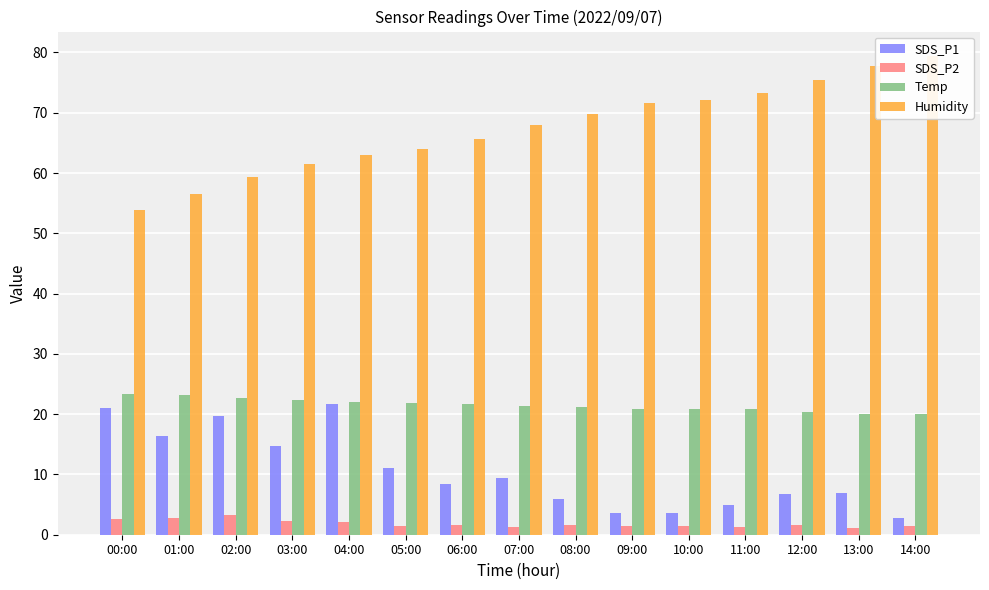

What is the spread (max minus min) of values at 05:00?

62.5